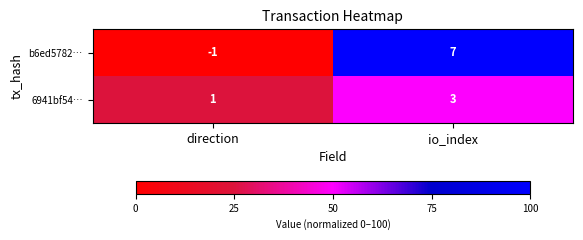

What is the sum of the 6941bf54… values at io_index and direction?

4